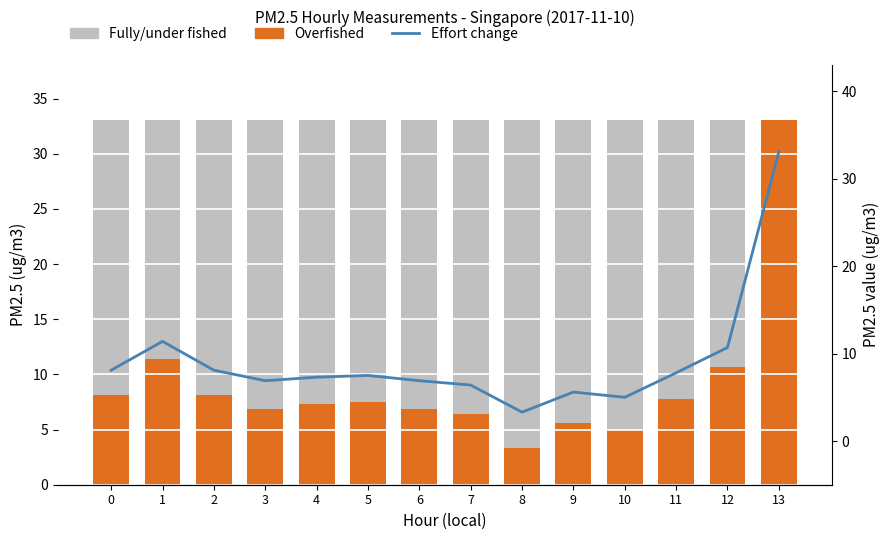

What is the difference between the second highest and second lowest values in the Overfished series?

6.4